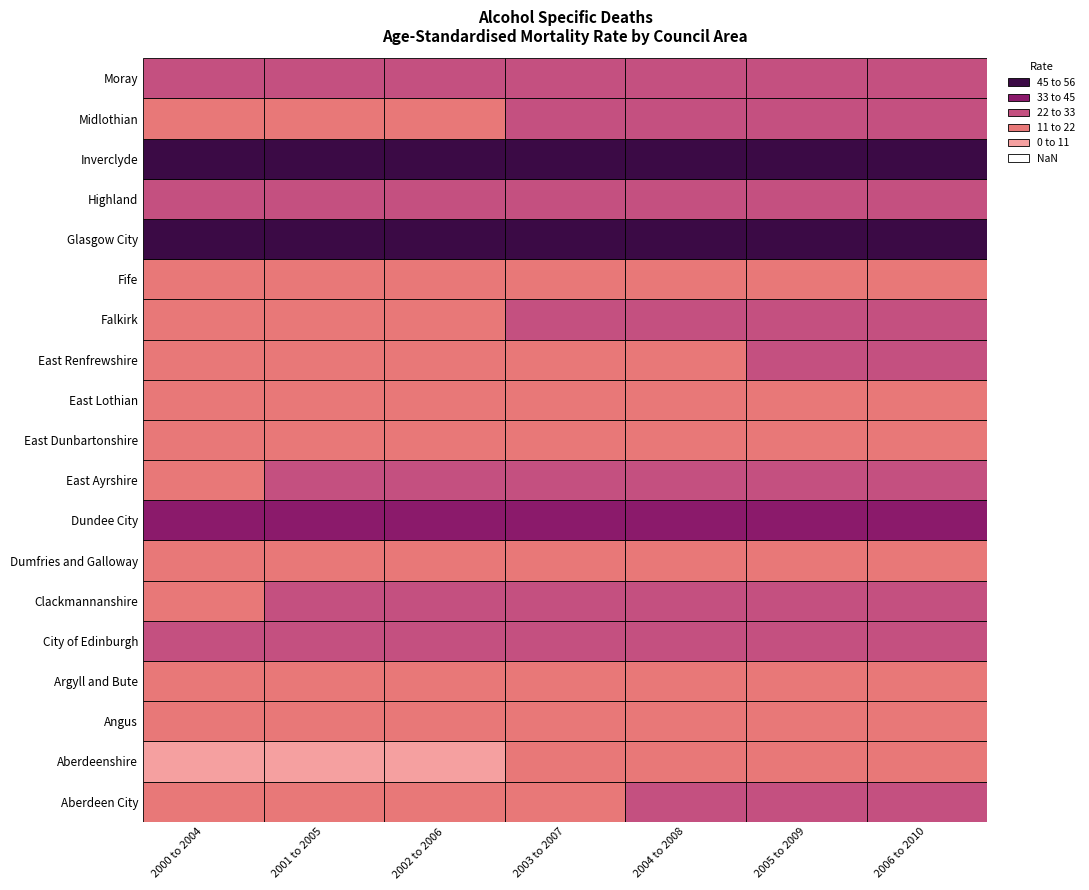

Rank the series at Argyll and Bute from lowest to highest value.

2002 to 2006, 2001 to 2005, 2003 to 2007, 2004 to 2008, 2000 to 2004, 2005 to 2009, 2006 to 2010